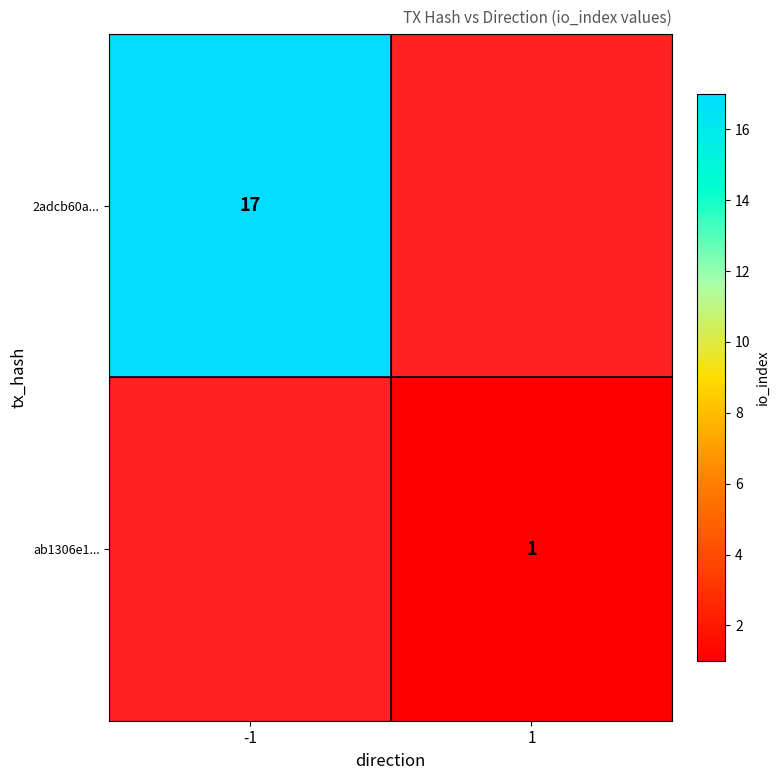

Count the number of categories in the chart.

2